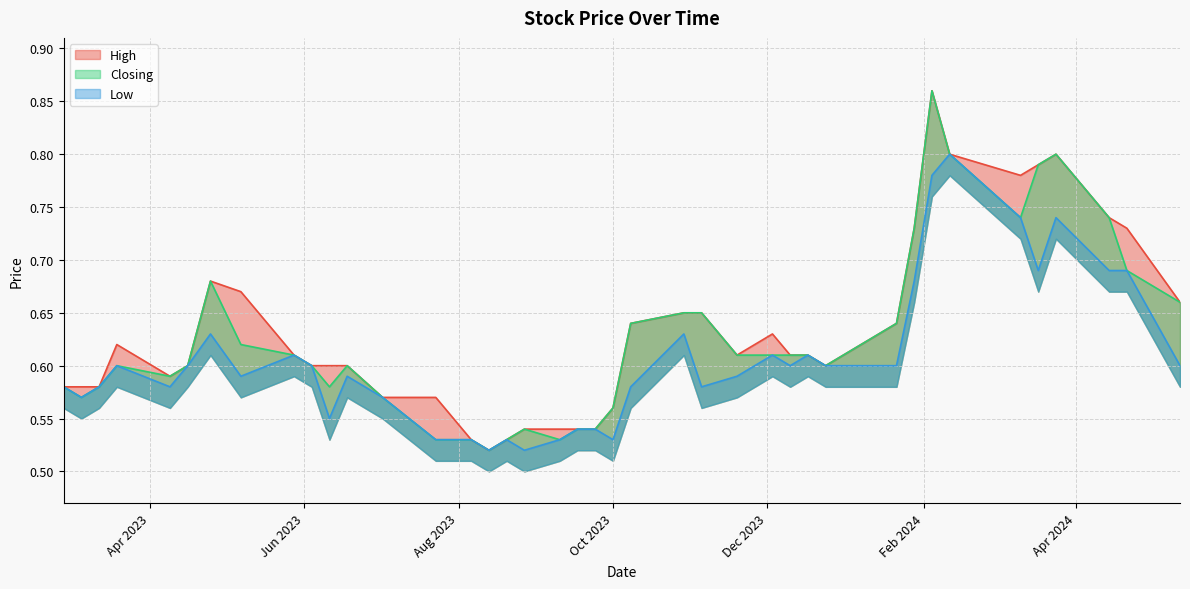

What is the difference between the maximum and minimum values in the Low series?

0.3